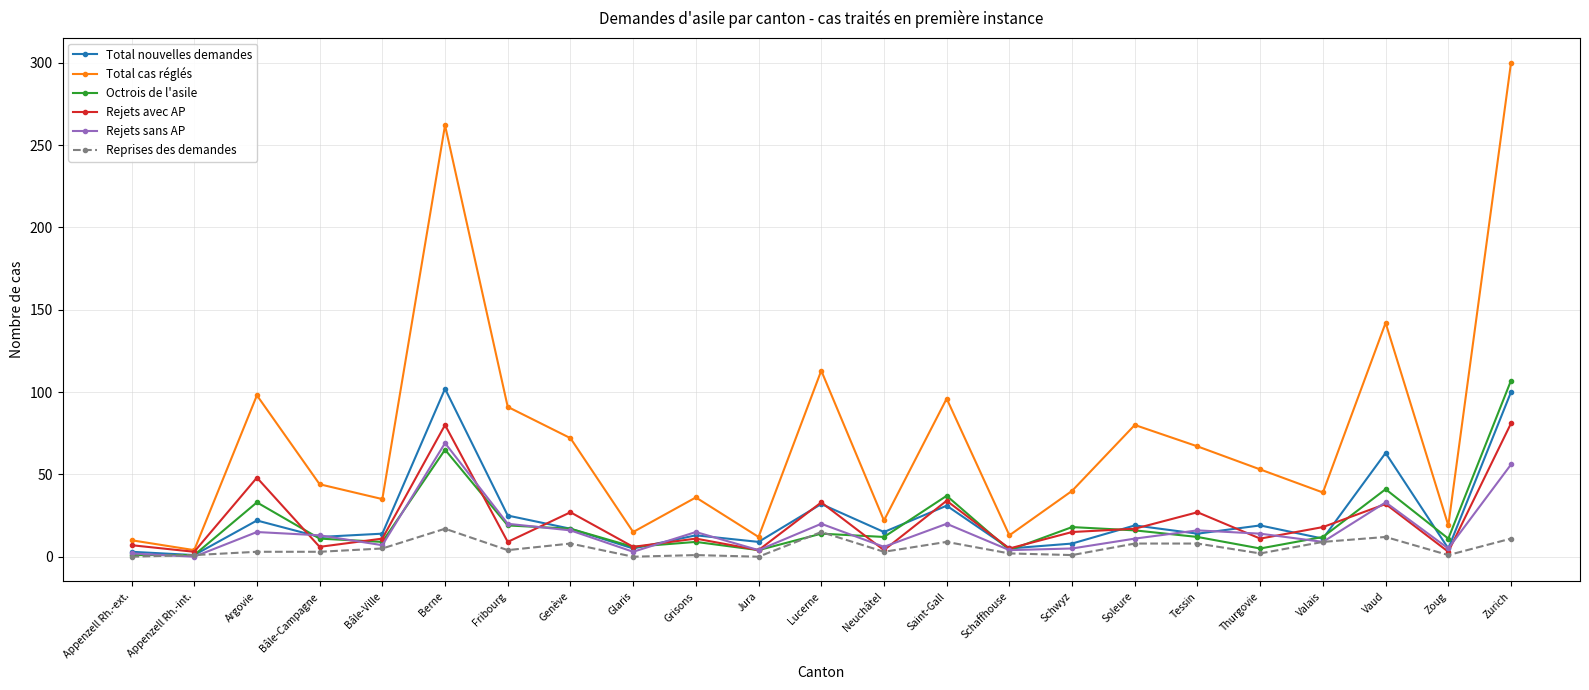

At which category does the chart reach its peak across all series?

Zurich